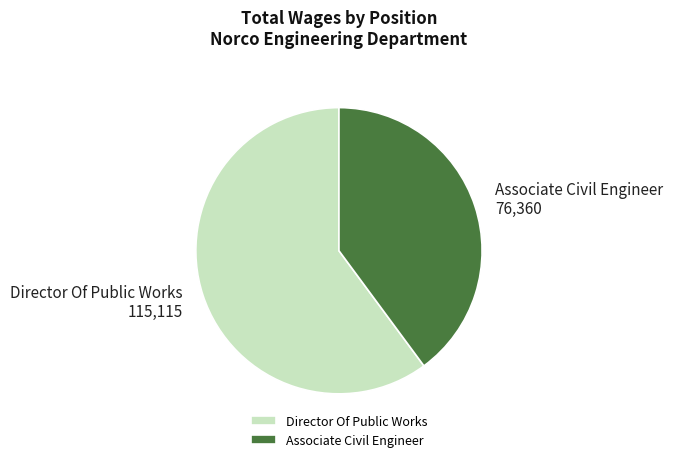

Is the sum of Director Of Public Works and Associate Civil Engineer greater than half?

Yes